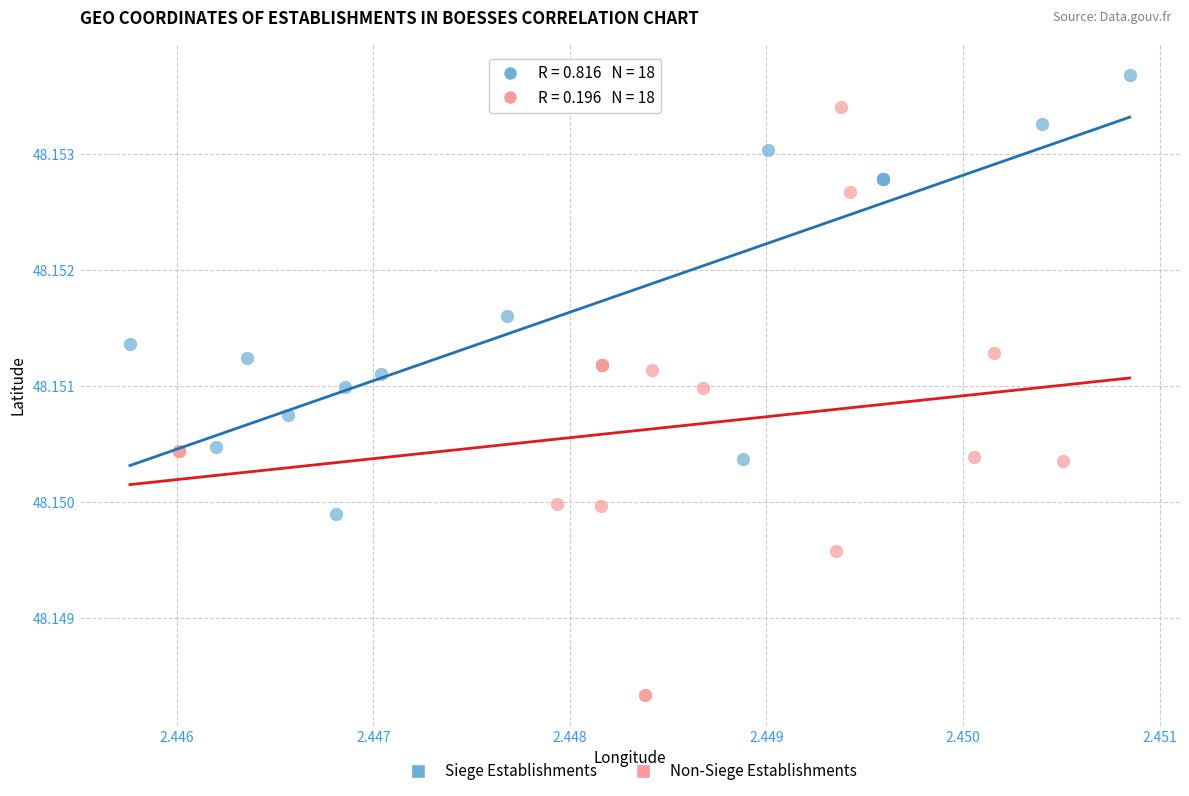

Which series has the widest spread of Y values?

Non-Siege Establishments